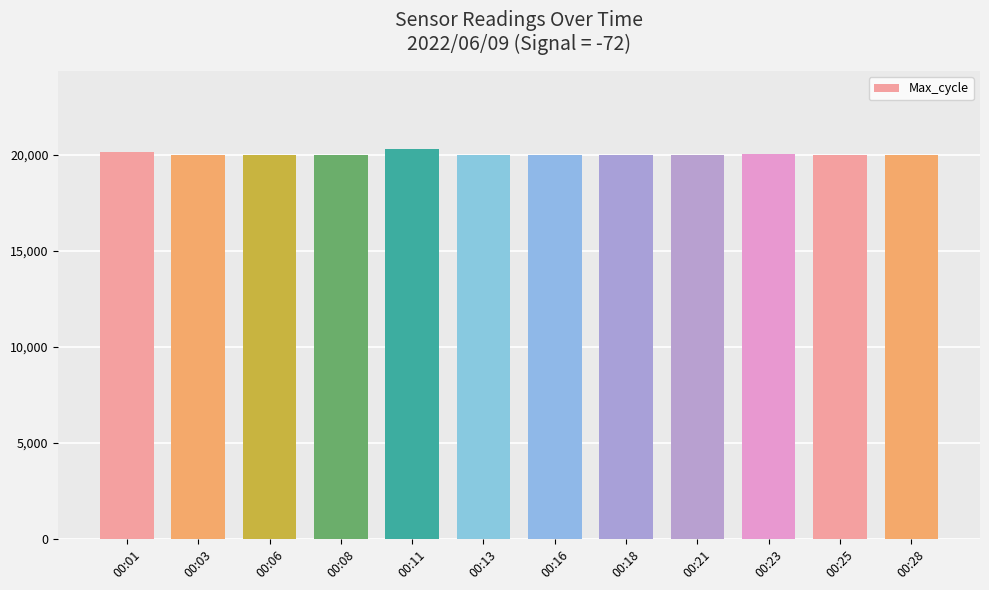

What is the greatest value displayed?

20301